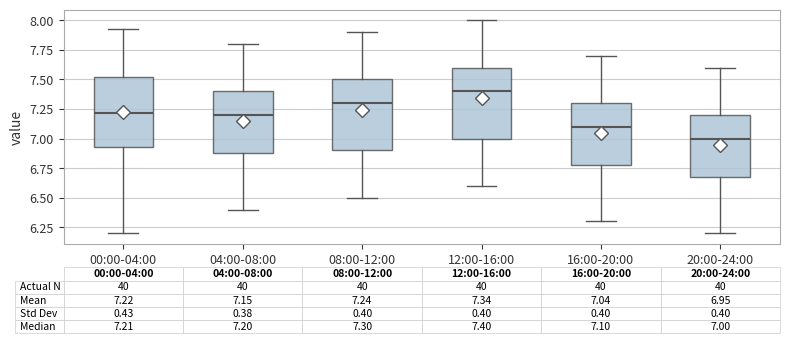

Which box's median line is the highest?

12:00-16:00